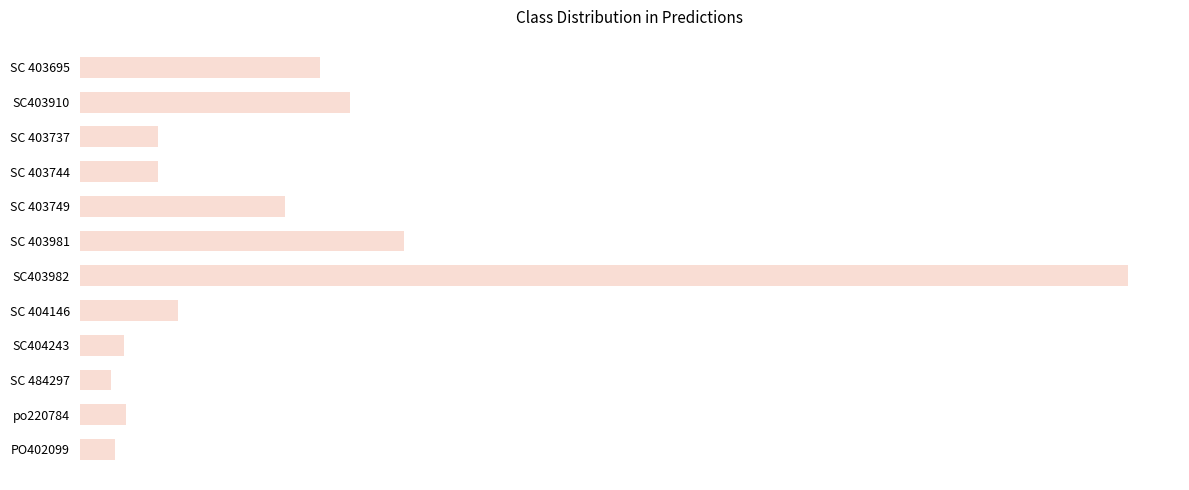

Which category has the highest value across all series?

SC403982